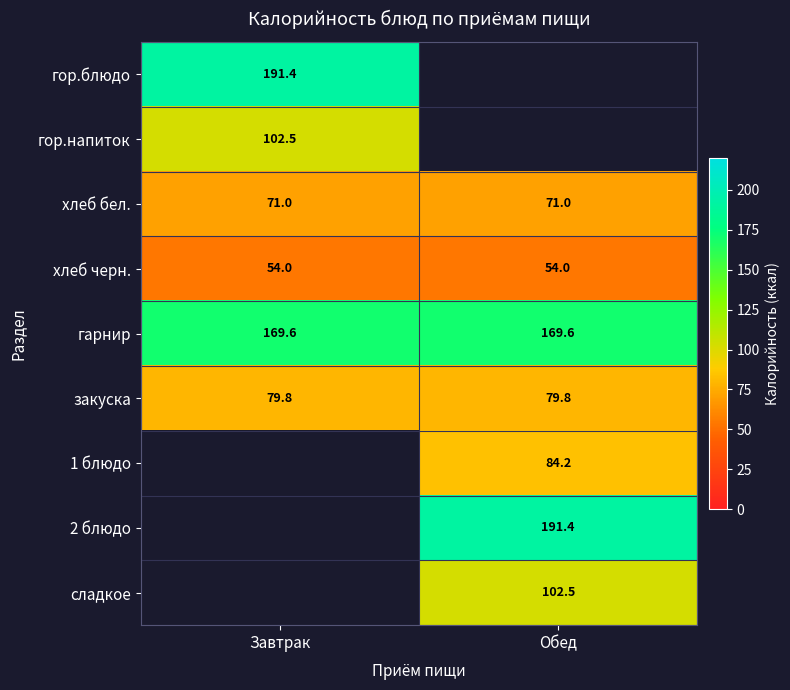

True or false: закуска has a value of 106.3 at Завтрак.

False